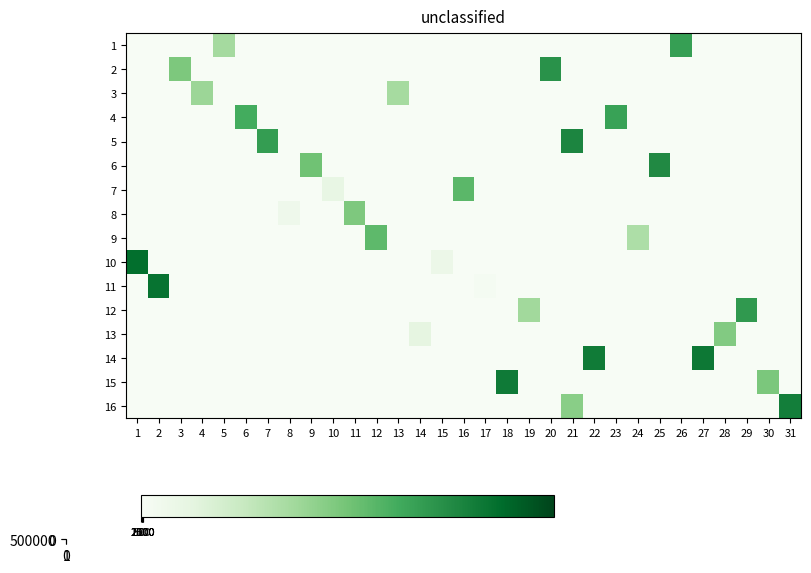

Which category has the lowest value in the 3 series?

1